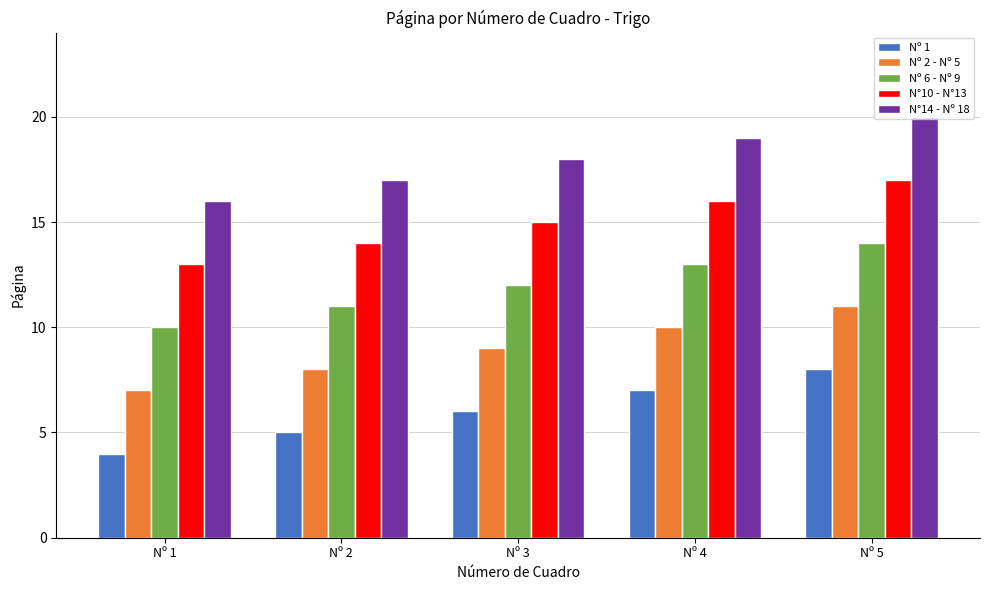

What is the minimum value shown in the chart?

4